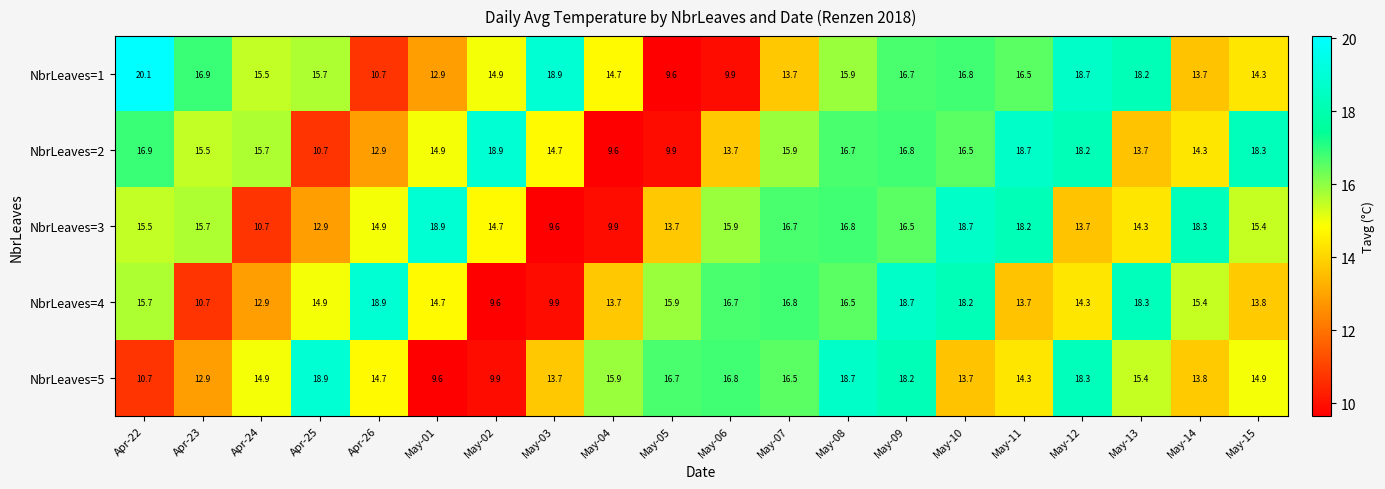

What is the smallest value displayed?

9.6